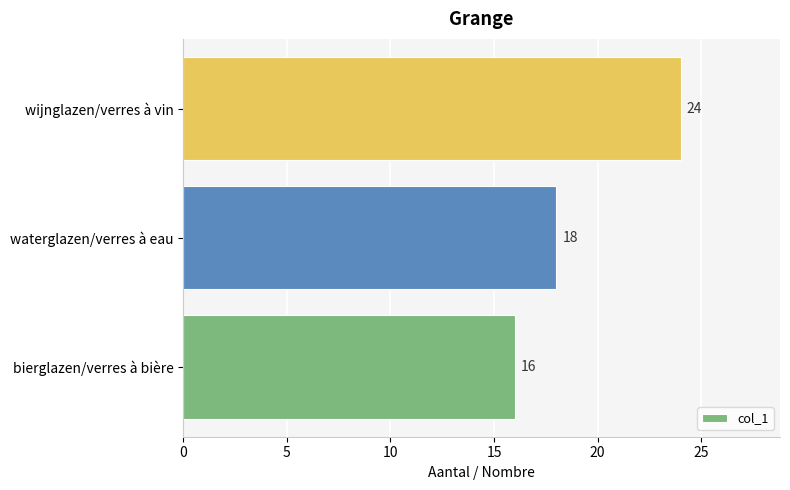

How many bars are there in total?

3